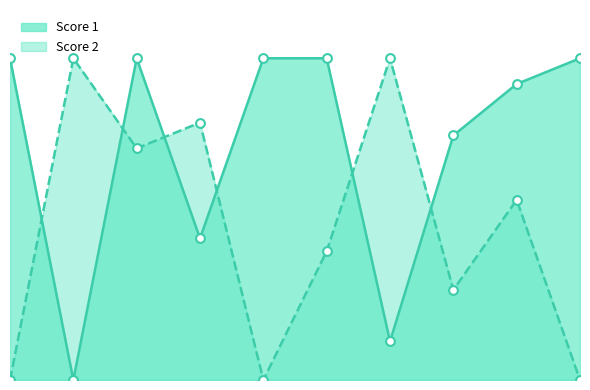

Which series has the largest total across all categories?

Score 1